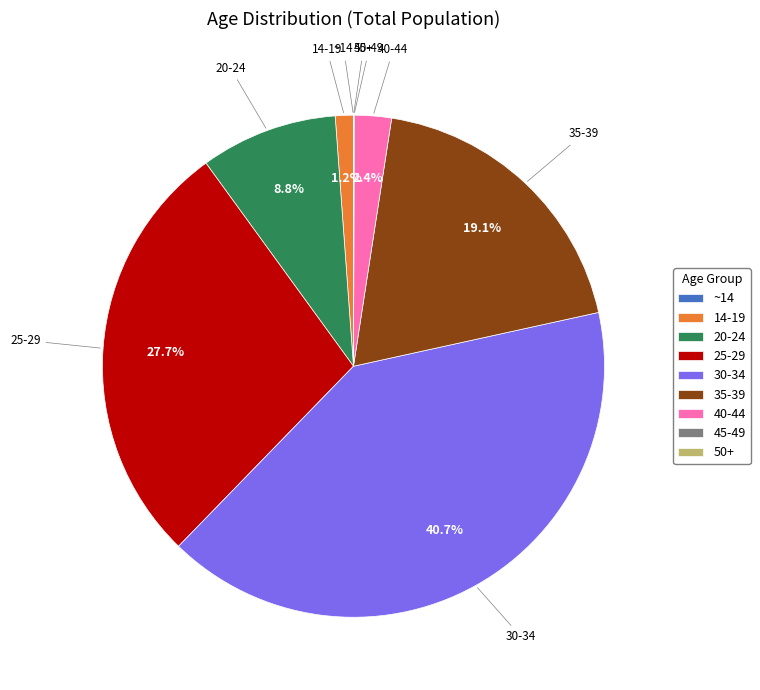

How much of the chart is everything except 35-39?

80.9%